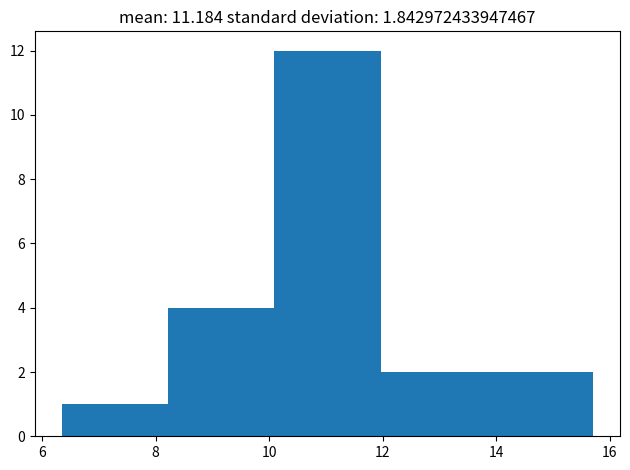

Reading left to right, list every bar in this chart as the range it spans on the x-axis followed by its height. Neither the bar edges nor the heights are printed on the chart, so give them approximately, as read against the axes.

6.4 to 8.2: 1
8.2 to 10.0: 4
10.0 to 12.0: 12
12.0 to 13.8: 2
13.8 to 15.8: 2